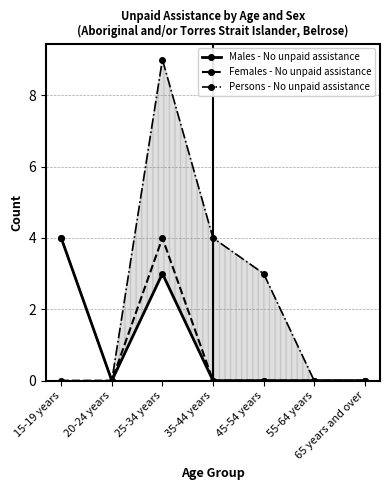

True or false: Persons - No unpaid assistance and Males - No unpaid assistance intersect in this chart.

False